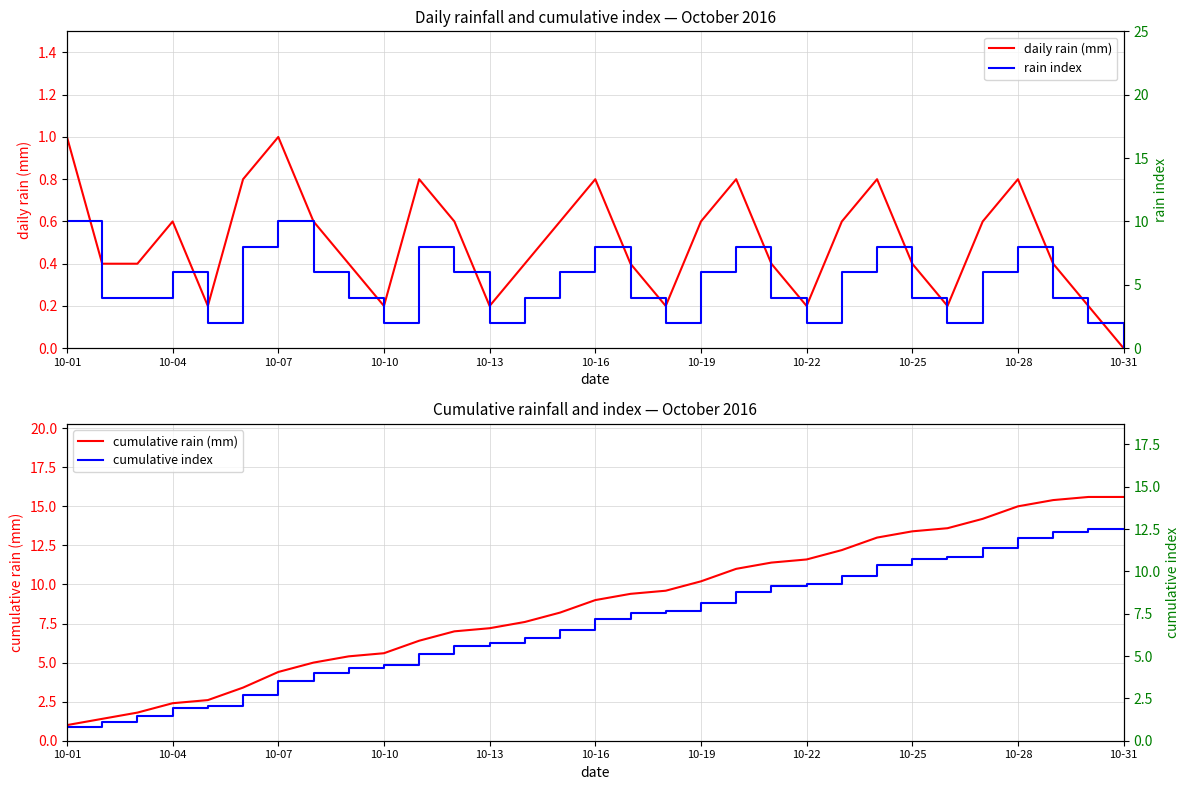

What is the difference between the maximum and minimum values in the cumulative index series?

11.7